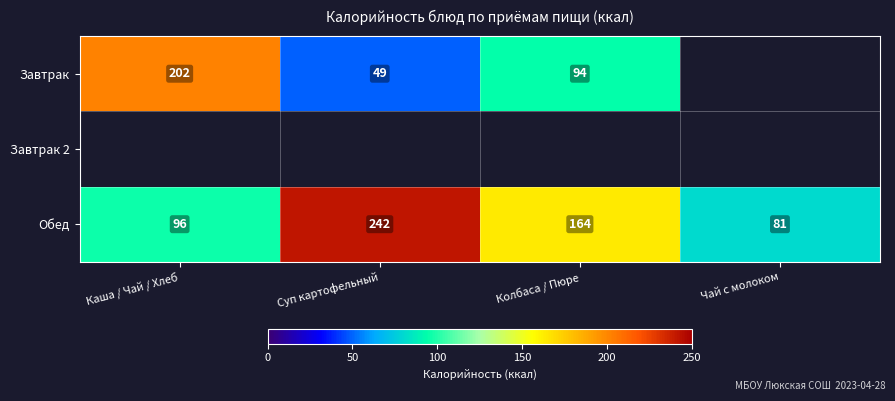

Is it true that Обед equals 96 at Каша / Чай / Хлеб?

True